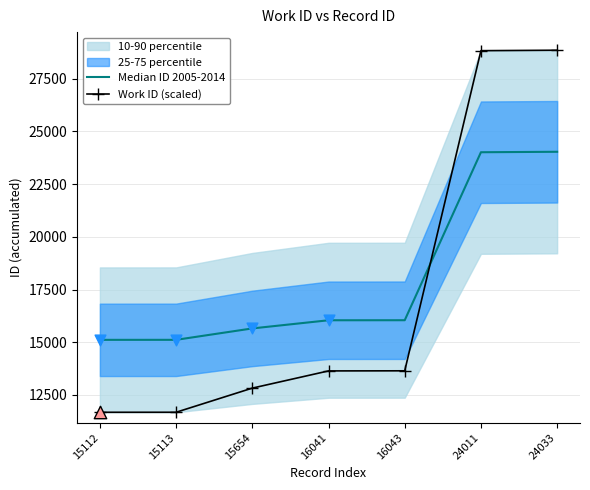

Which series contains the highest Y value?

Work ID (scaled)